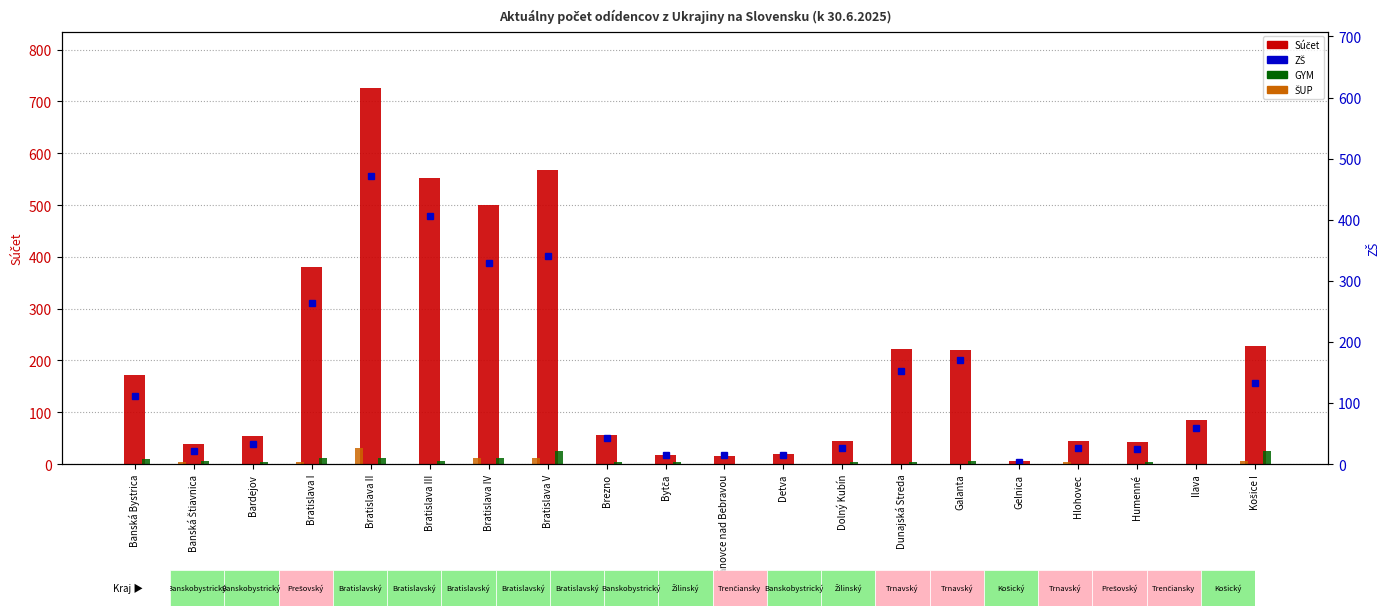

What is the sum of the GYM values at Bánovce nad Bebravou and Bratislava IV?

12